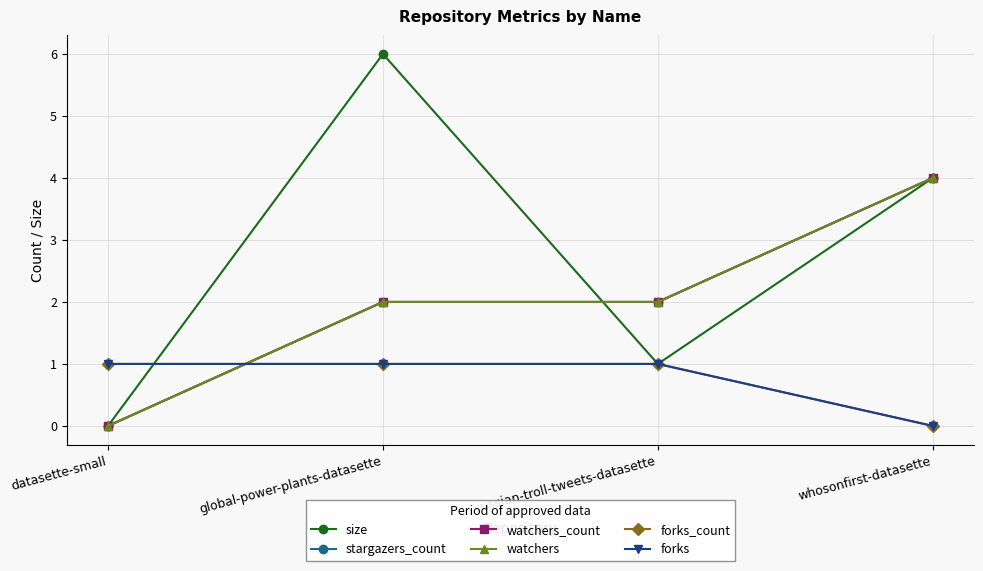

True or false: stargazers_count and size intersect in this chart.

True